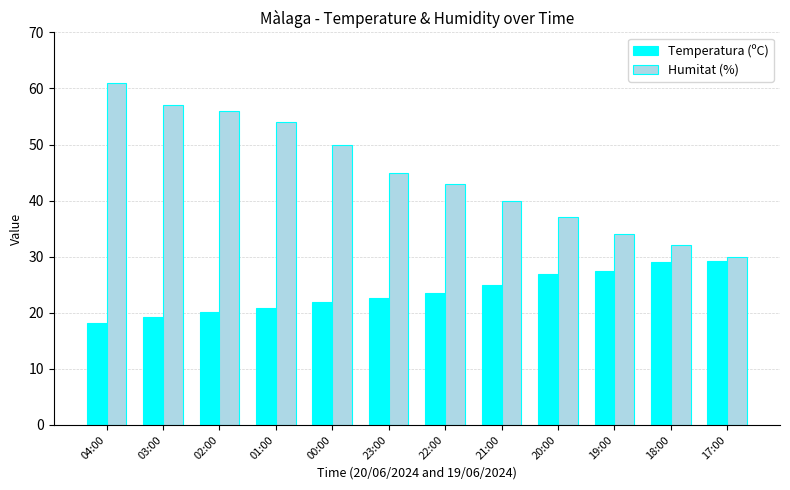

At how many categories does at least one series exceed 36?

9